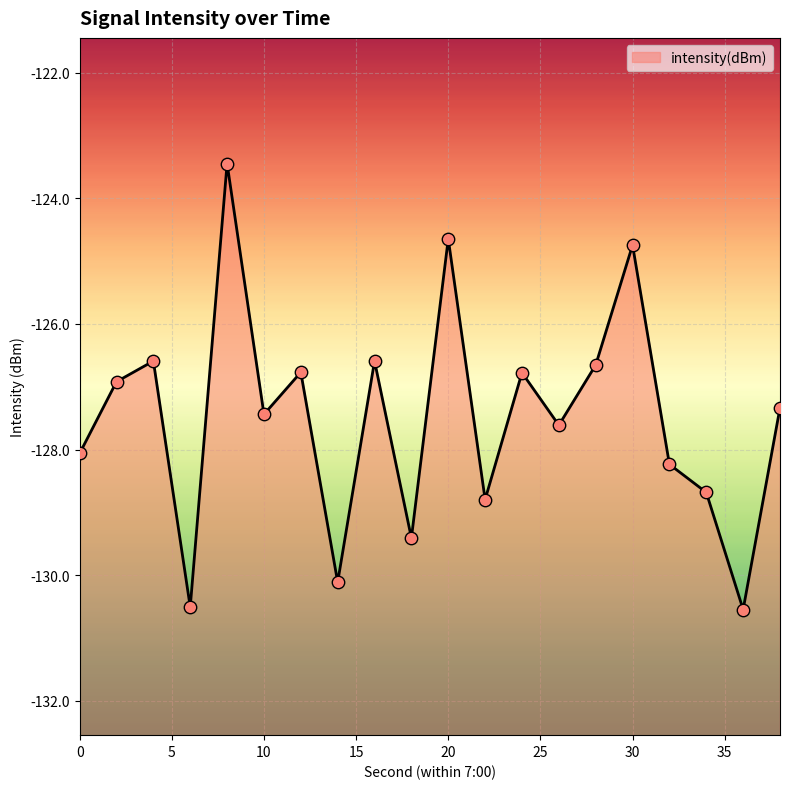

Which has a higher value, 6 or 8?

8